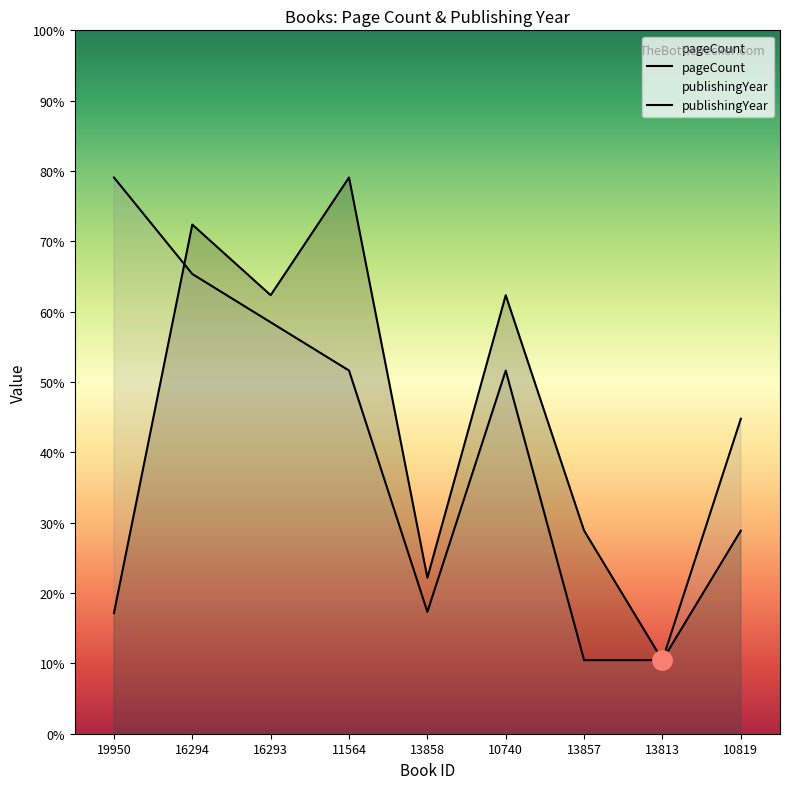

Rank the series at 16293 from lowest to highest value.

publishingYear, pageCount